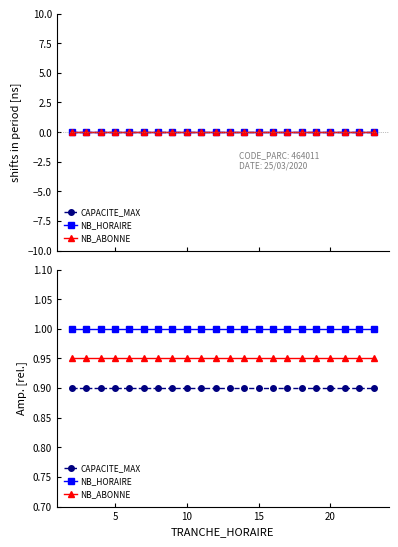

What is the value of the CAPACITE_MAX point at the 10th from the left?

0.9